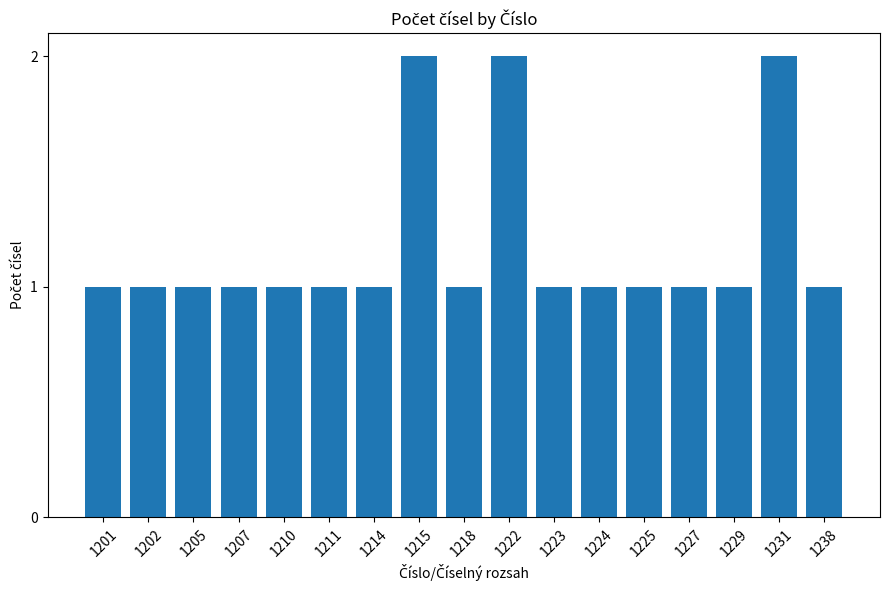

What is the value of the 3rd bar from the left?

1